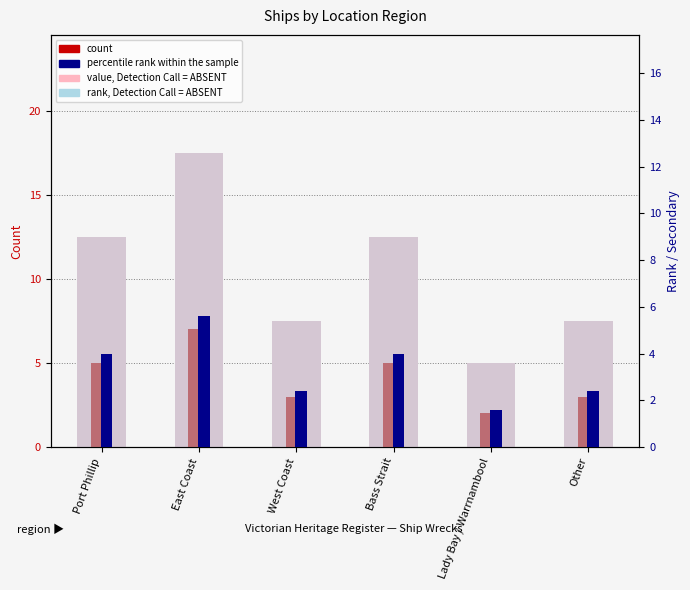

Count the number of categories in the chart.

6